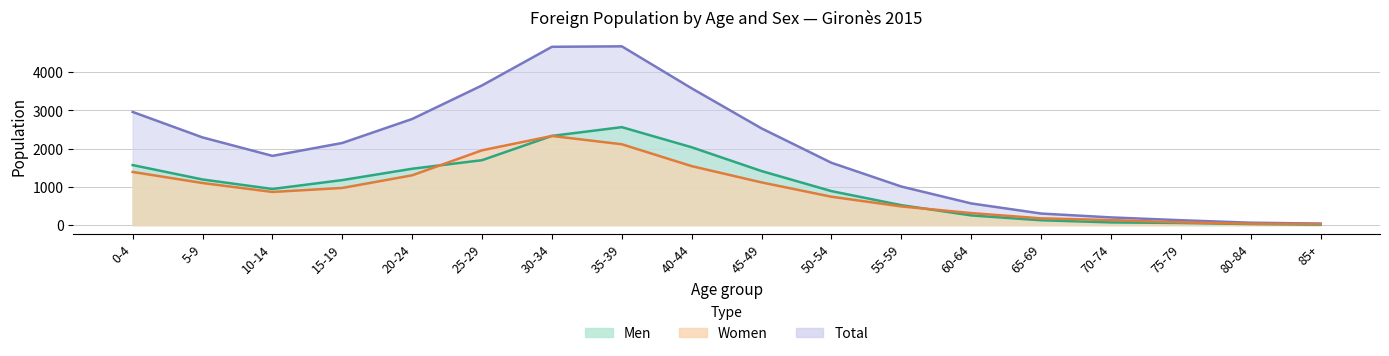

True or false: Total and Women intersect in this chart.

False